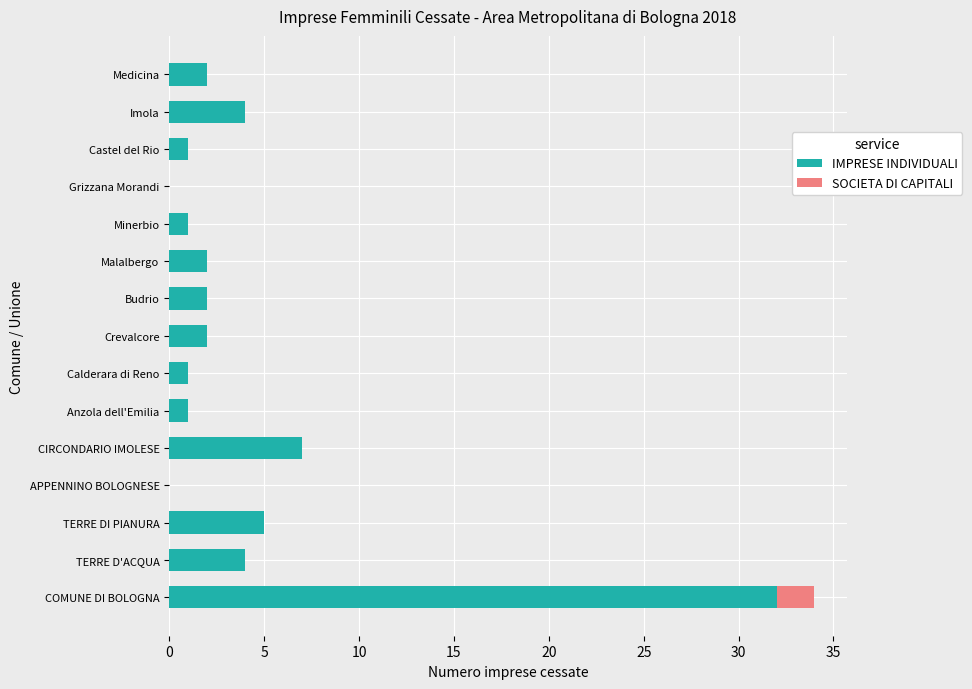

At which category is the sum across all series the highest?

COMUNE DI BOLOGNA